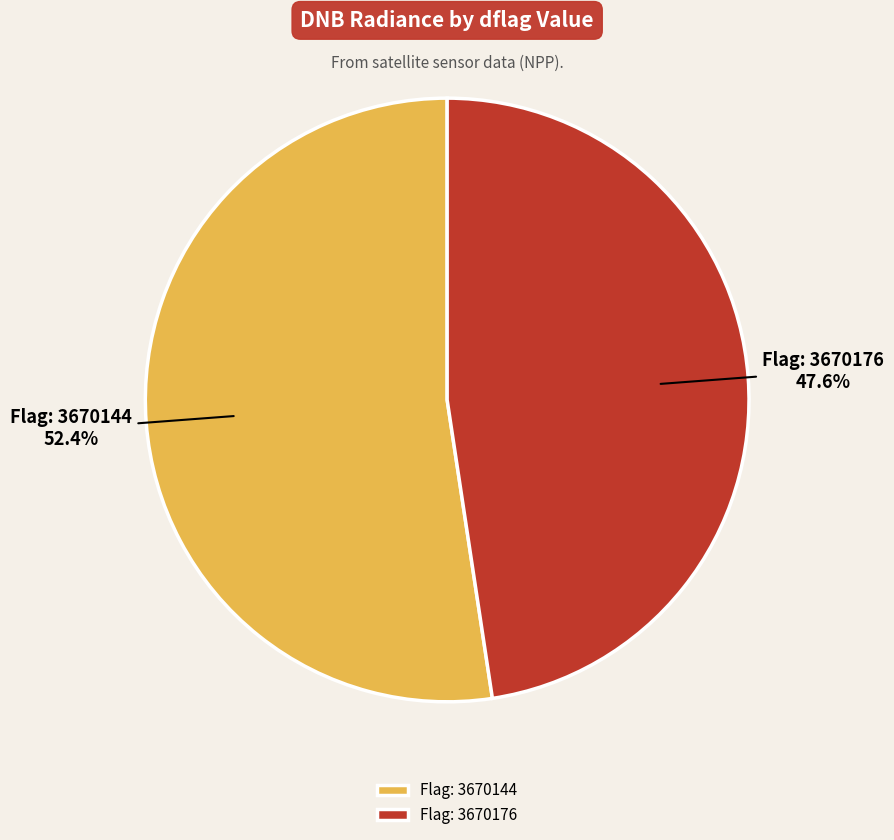

What is the largest slice in the pie chart?

Flag: 3670144